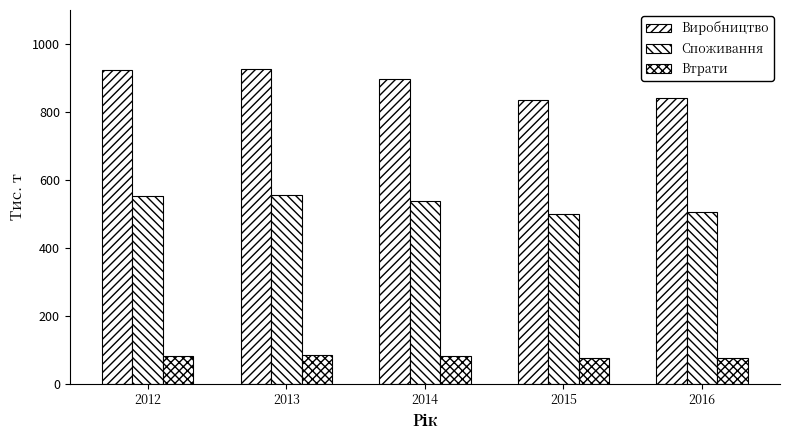

How many bars are there in total?

15